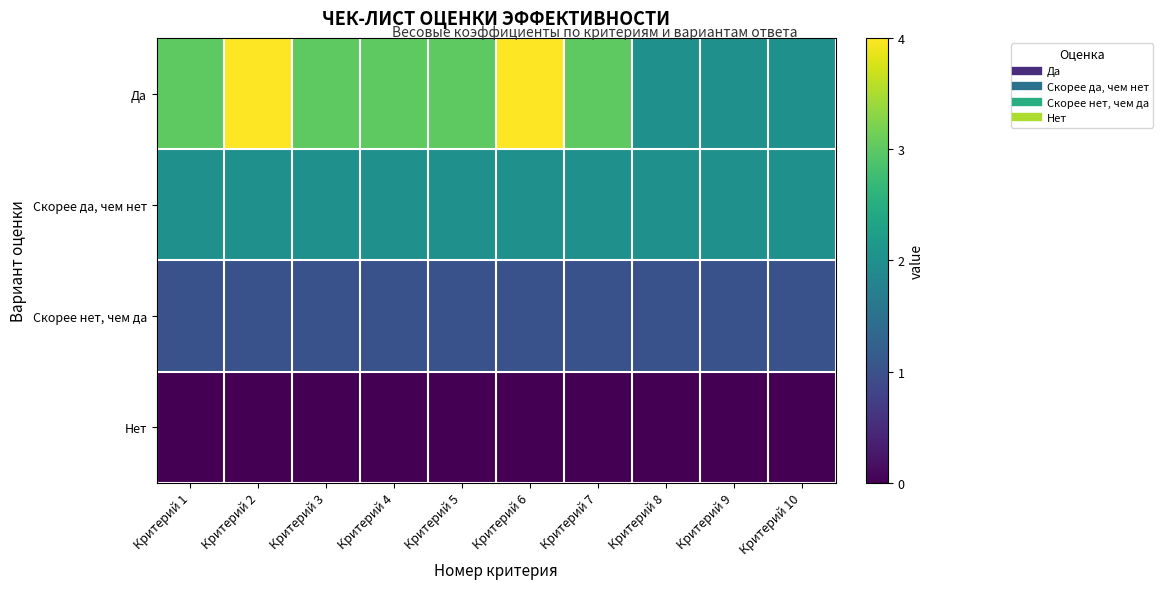

Reading left to right, list all the values displayed in this chart.

Да: Критерий 1=3	Критерий 2=4	Критерий 3=3	Критерий 4=3	Критерий 5=3	Критерий 6=4	Критерий 7=3	Критерий 8=2	Критерий 9=2	Критерий 10=2
Скорее да, чем нет: Критерий 1=2	Критерий 2=2	Критерий 3=2	Критерий 4=2	Критерий 5=2	Критерий 6=2	Критерий 7=2	Критерий 8=2	Критерий 9=2	Критерий 10=2
Скорее нет, чем да: Критерий 1=1	Критерий 2=1	Критерий 3=1	Критерий 4=1	Критерий 5=1	Критерий 6=1	Критерий 7=1	Критерий 8=1	Критерий 9=1	Критерий 10=1
Нет: Критерий 1=0	Критерий 2=0	Критерий 3=0	Критерий 4=0	Критерий 5=0	Критерий 6=0	Критерий 7=0	Критерий 8=0	Критерий 9=0	Критерий 10=0